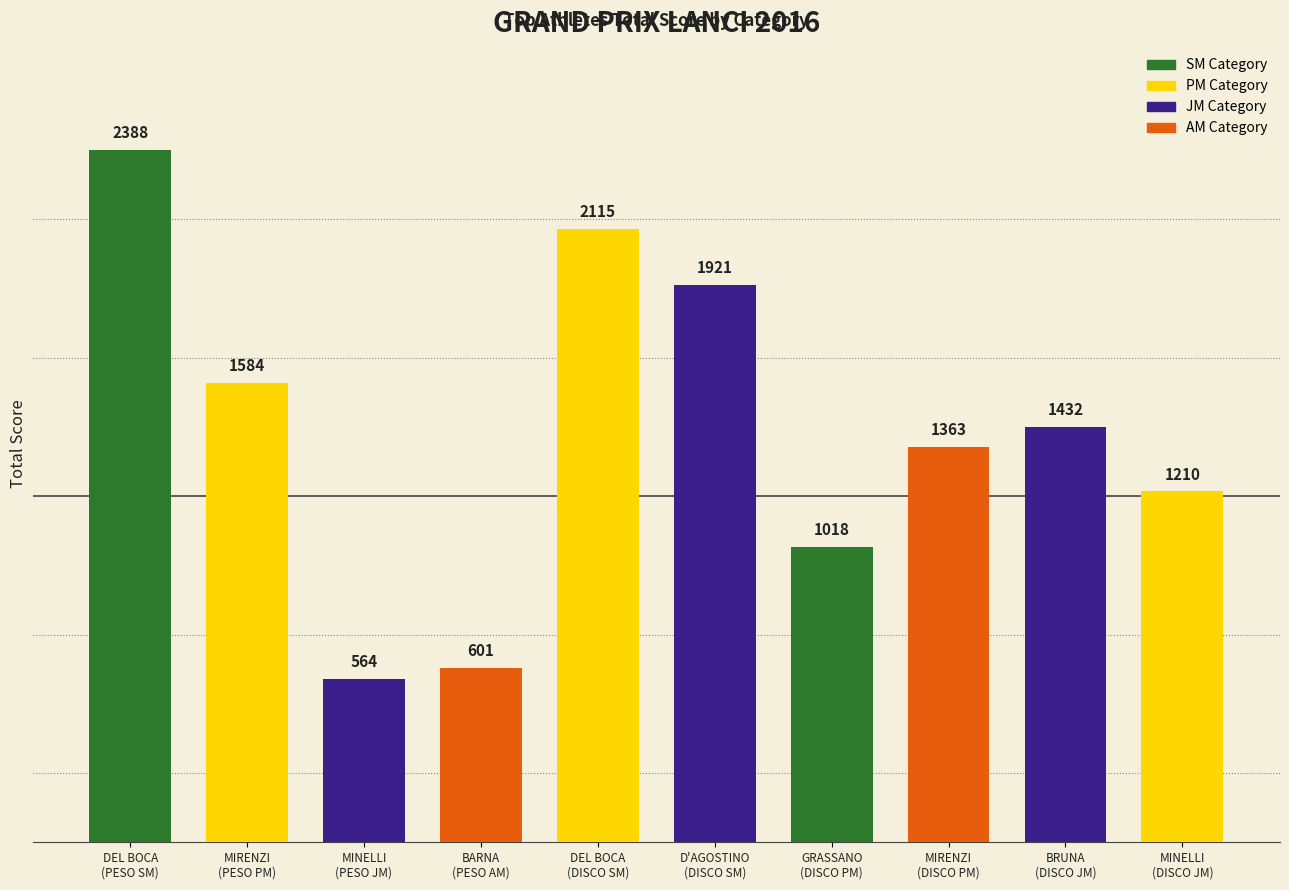

List the labels in order of value, largest first.

DEL BOCA
(PESO SM), DEL BOCA
(DISCO SM), D'AGOSTINO
(DISCO SM), MIRENZI
(PESO PM), BRUNA
(DISCO JM), MIRENZI
(DISCO PM), MINELLI
(DISCO JM), GRASSANO
(DISCO PM), BARNA
(PESO AM), MINELLI
(PESO JM)